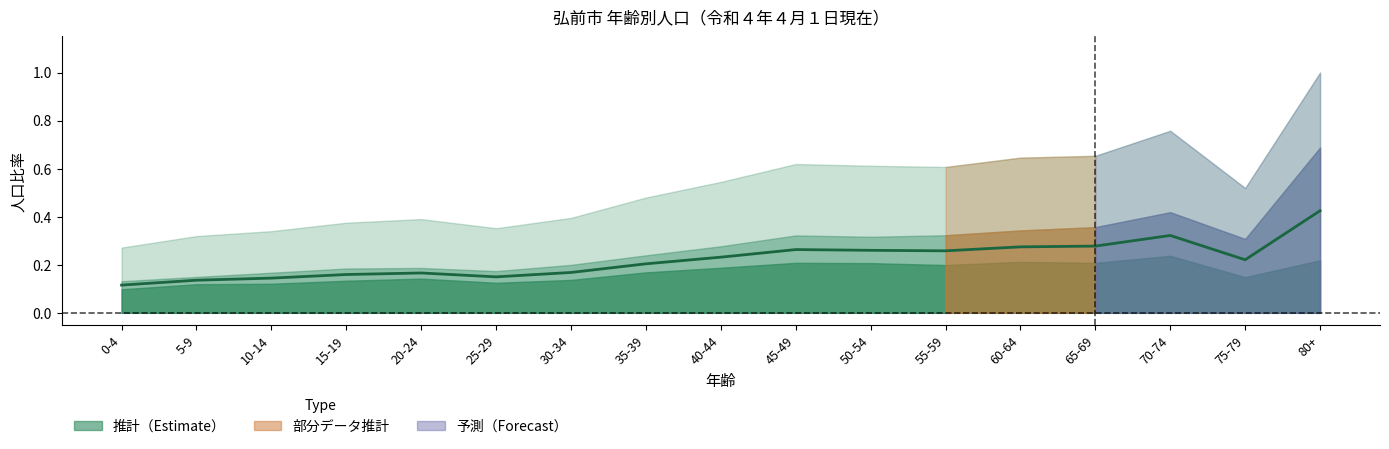

Reading left to right, transcribe all the data shown in this chart.

0-4=0.1	5-9=0.1	10-14=0.1	15-19=0.2	20-24=0.2	25-29=0.1	30-34=0.2	35-39=0.2	40-44=0.2	45-49=0.3	50-54=0.3	55-59=0.3	60-64=0.3	65-69=0.3	70-74=0.3	75-79=0.2	80+=0.4